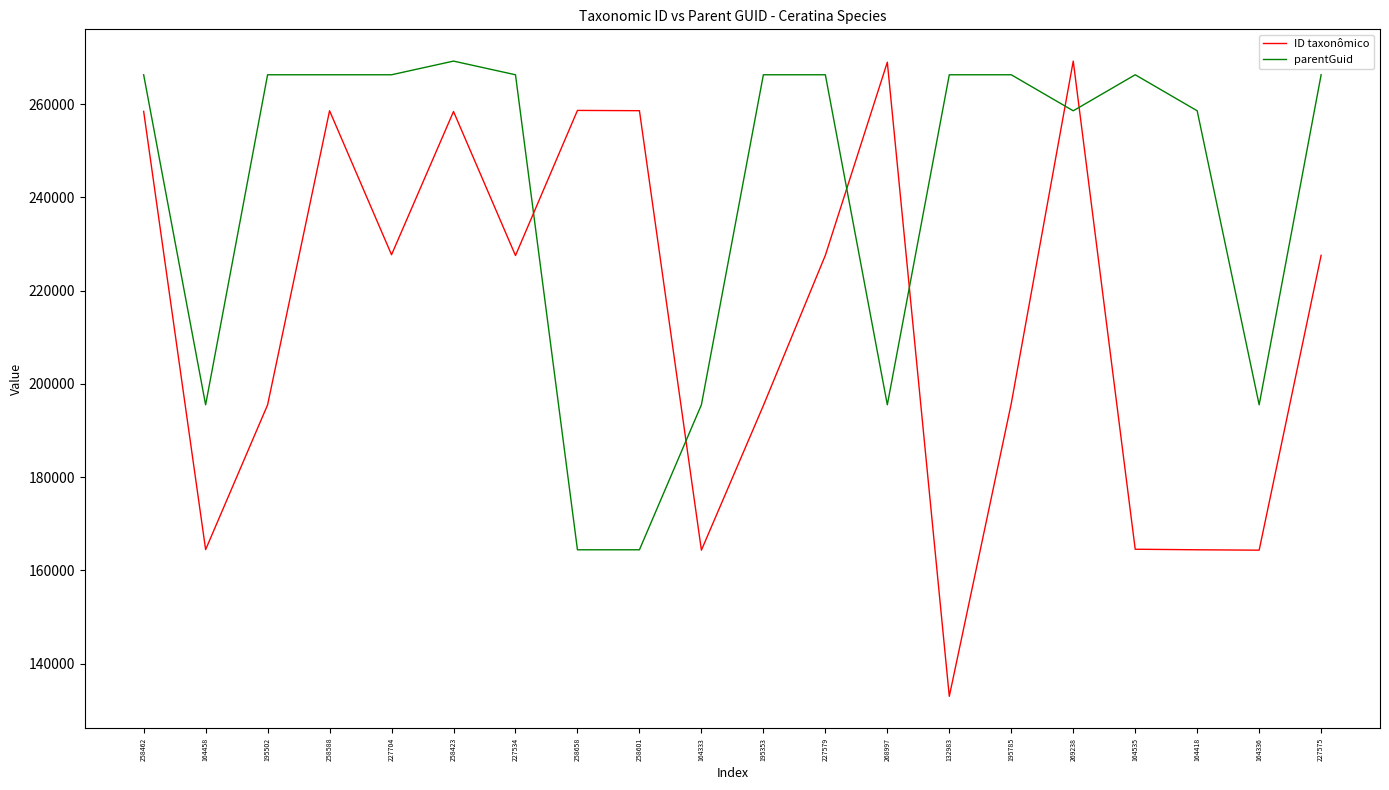

What is the total value across all series at 227579?

493884